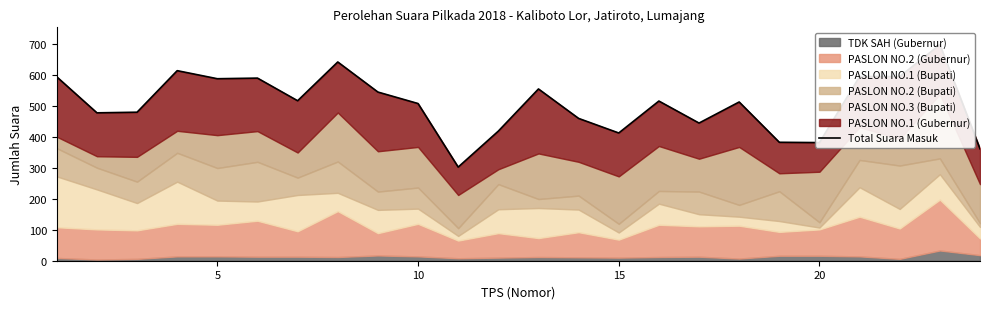

What is the sum of all values?

12171